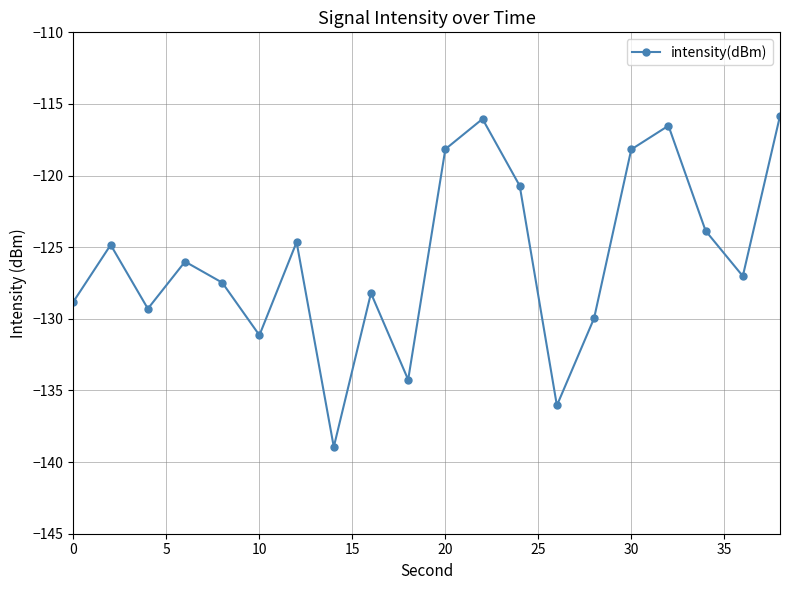

How many interior local peaks (higher than both neighbors) does the data have?

6